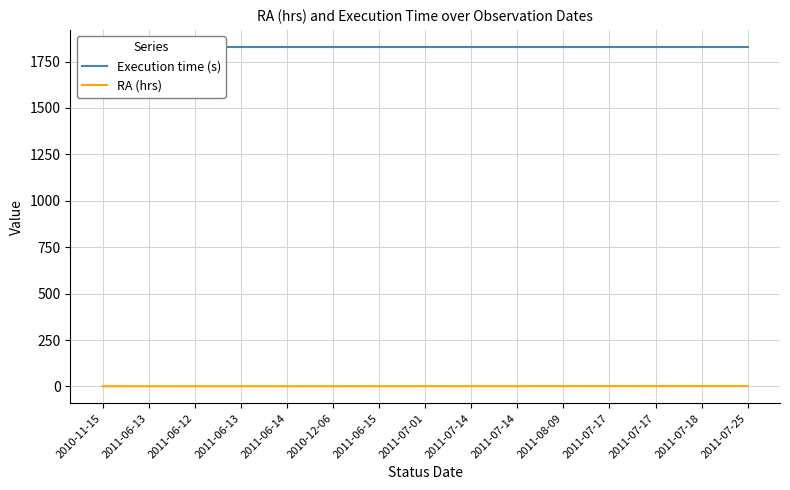

Rank the series at 2010-12-06 from highest to lowest value.

Execution time (s), RA (hrs)